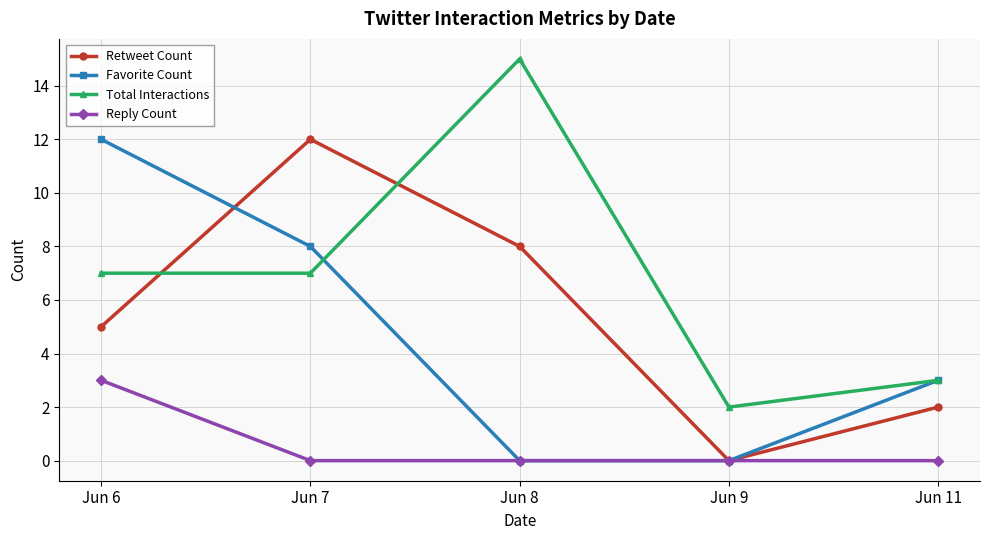

Reading left to right, what are all the values shown in this chart?

Retweet Count: Jun 6=5	Jun 7=12	Jun 8=8	Jun 9=0	Jun 11=2
Favorite Count: Jun 6=12	Jun 7=8	Jun 8=0	Jun 9=0	Jun 11=3
Total Interactions: Jun 6=7	Jun 7=7	Jun 8=15	Jun 9=2	Jun 11=3
Reply Count: Jun 6=3	Jun 7=0	Jun 8=0	Jun 9=0	Jun 11=0